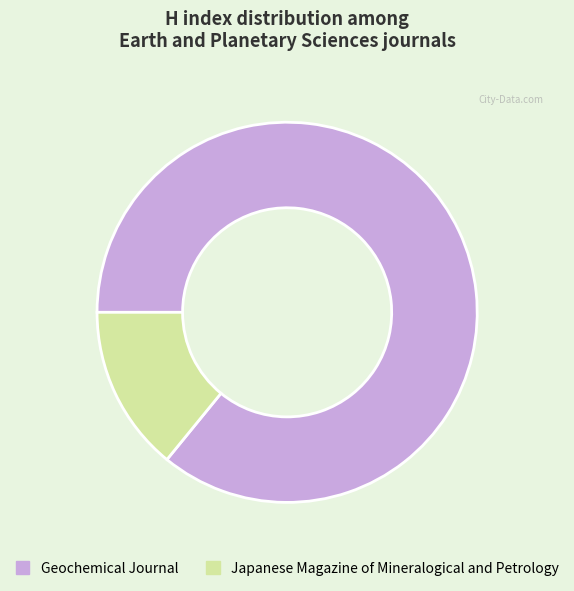

Which has a higher value, Geochemical Journal or Japanese Magazine of Mineralogical and Petrology?

Geochemical Journal